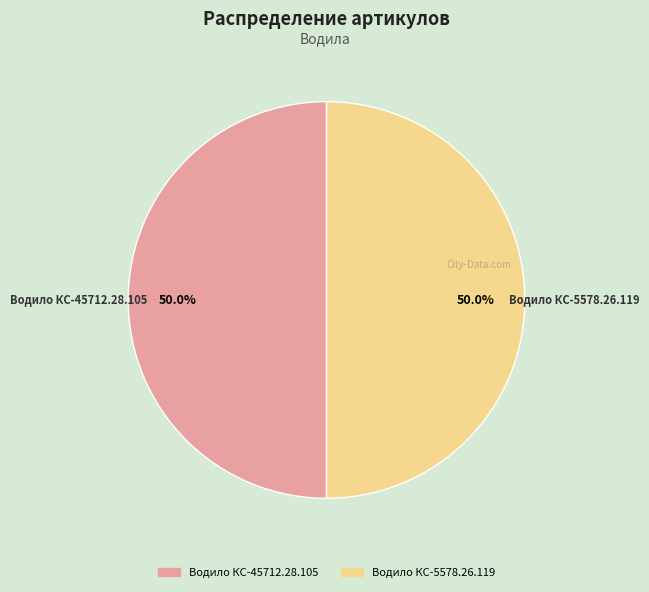

Do Водило КС-5578.26.119 and Водило КС-45712.28.105 together represent more than half of the pie?

Yes